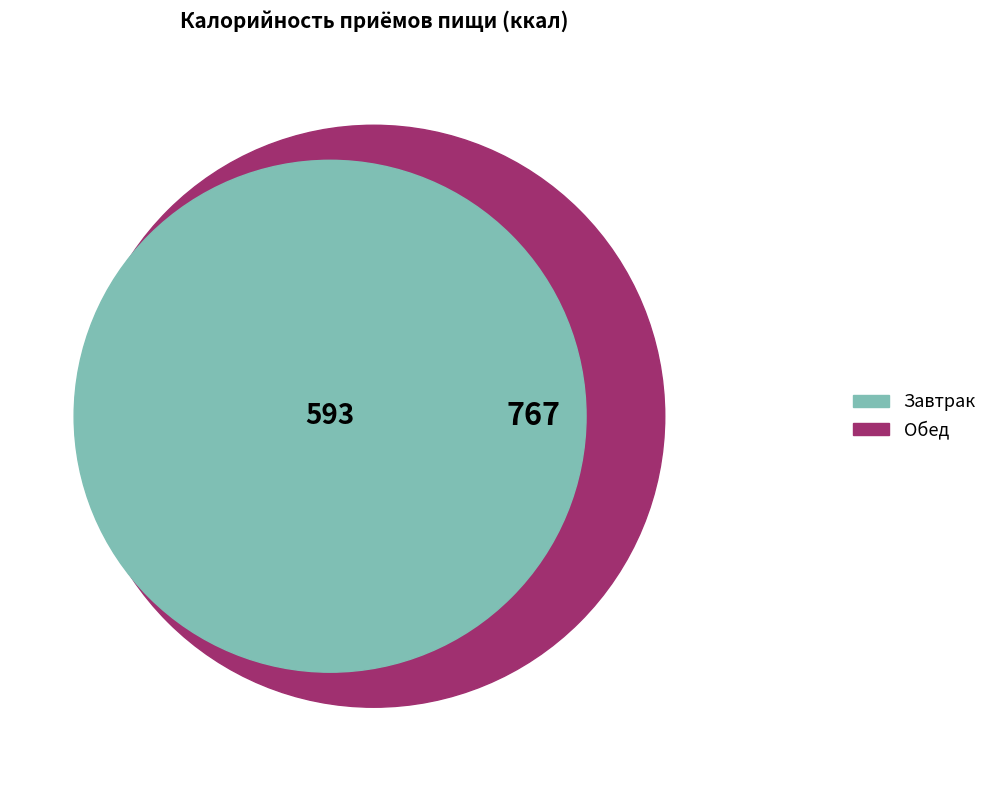

What percentage is the Обед slice, to the nearest percent?

56%